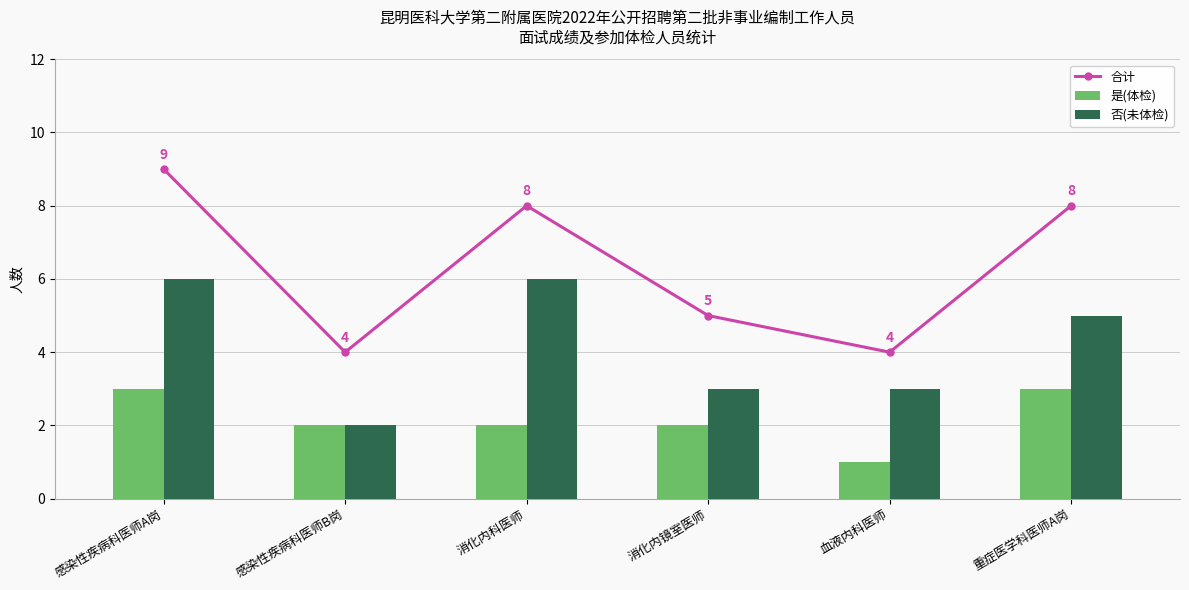

Reading right to left, transcribe all the data shown in this chart.

合计: 8	4	5	8	4	9
是(体检): 3	1	2	2	2	3
否(未体检): 5	3	3	6	2	6